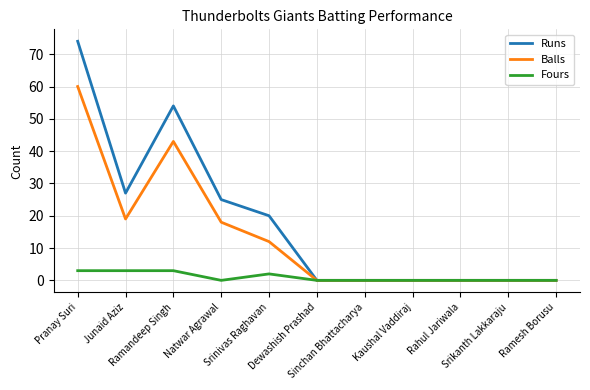

What are all the series names shown in the legend?

Runs, Balls, Fours